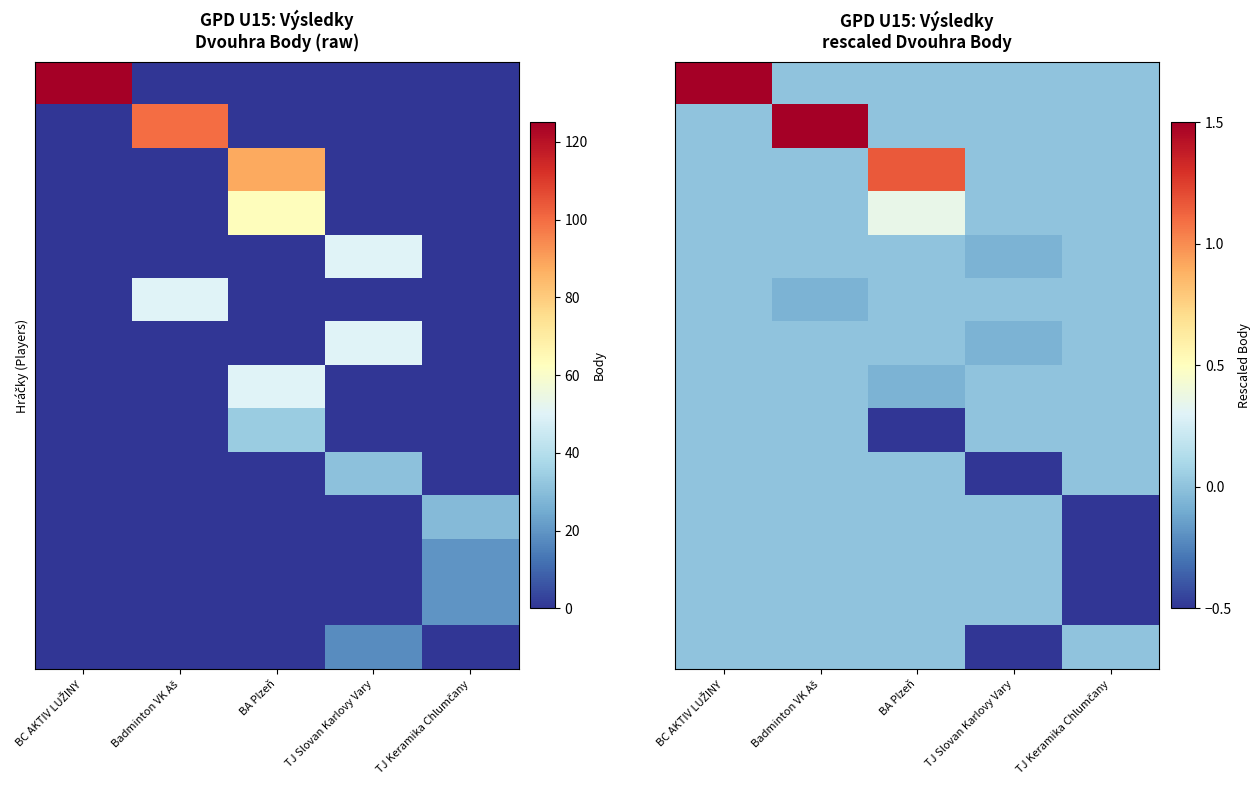

Which category has the lowest value across all series?

TJ Slovan Karlovy Vary